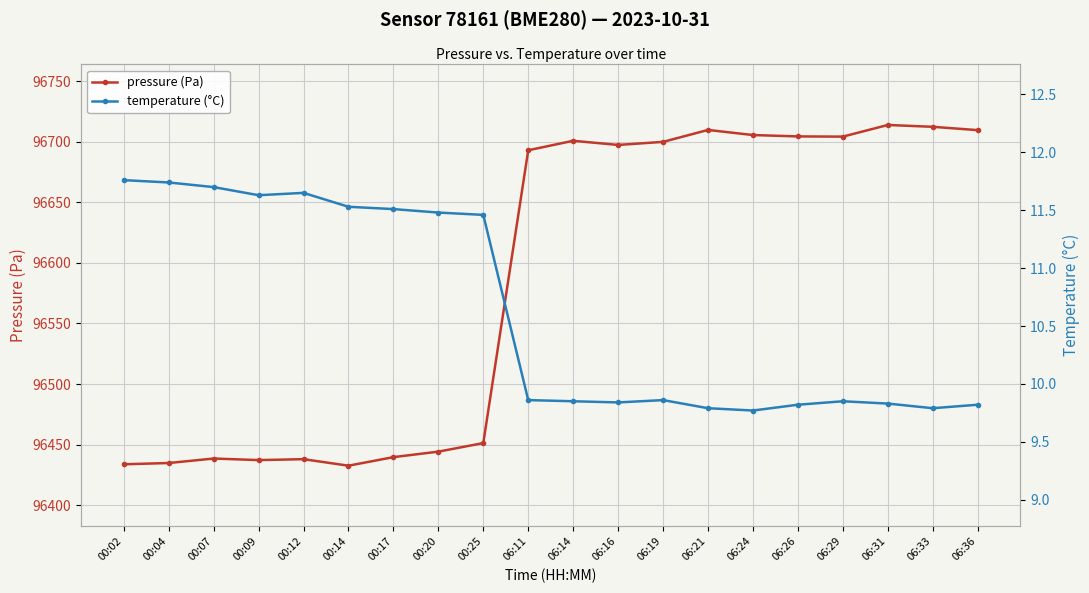

At which category does temperature (°C) reach its first local peak?

00:12